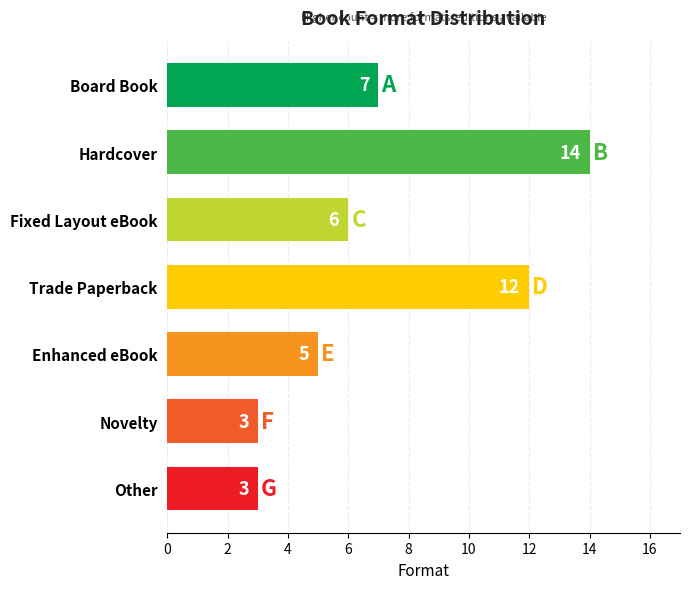

Approximately how many times larger is the value at Novelty compared to Board Book?

0.4